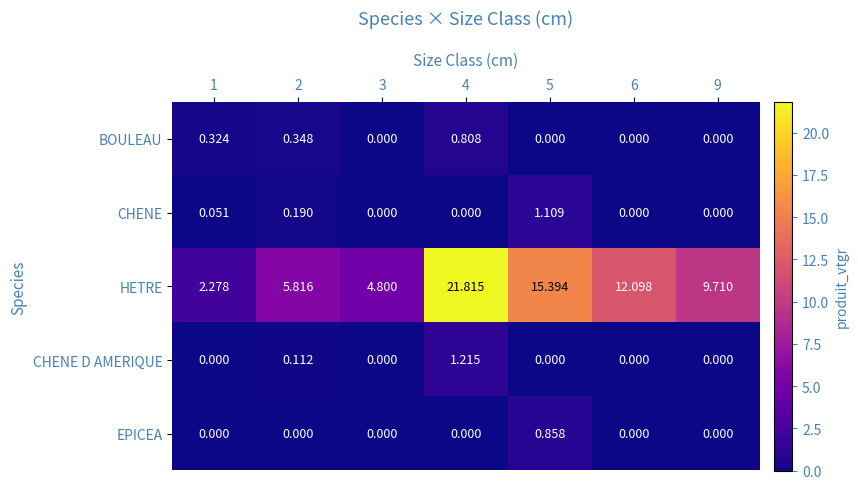

What is the maximum value shown in the chart?

21.8